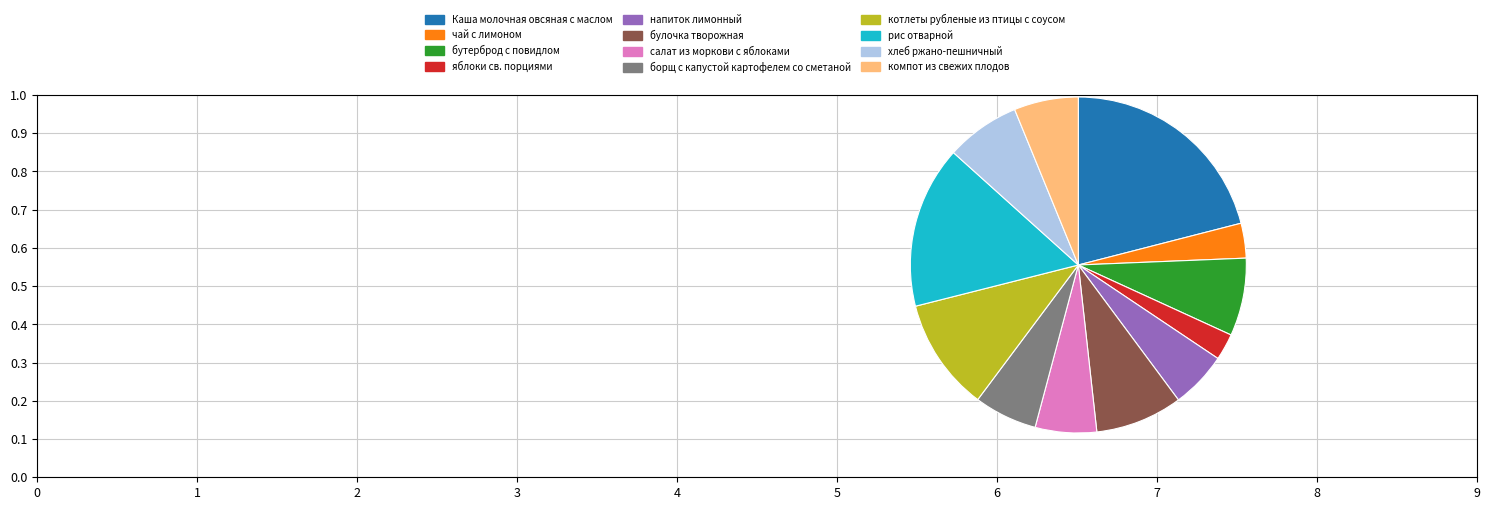

Is it true that компот из свежих плодов is 1% of the pie?

False